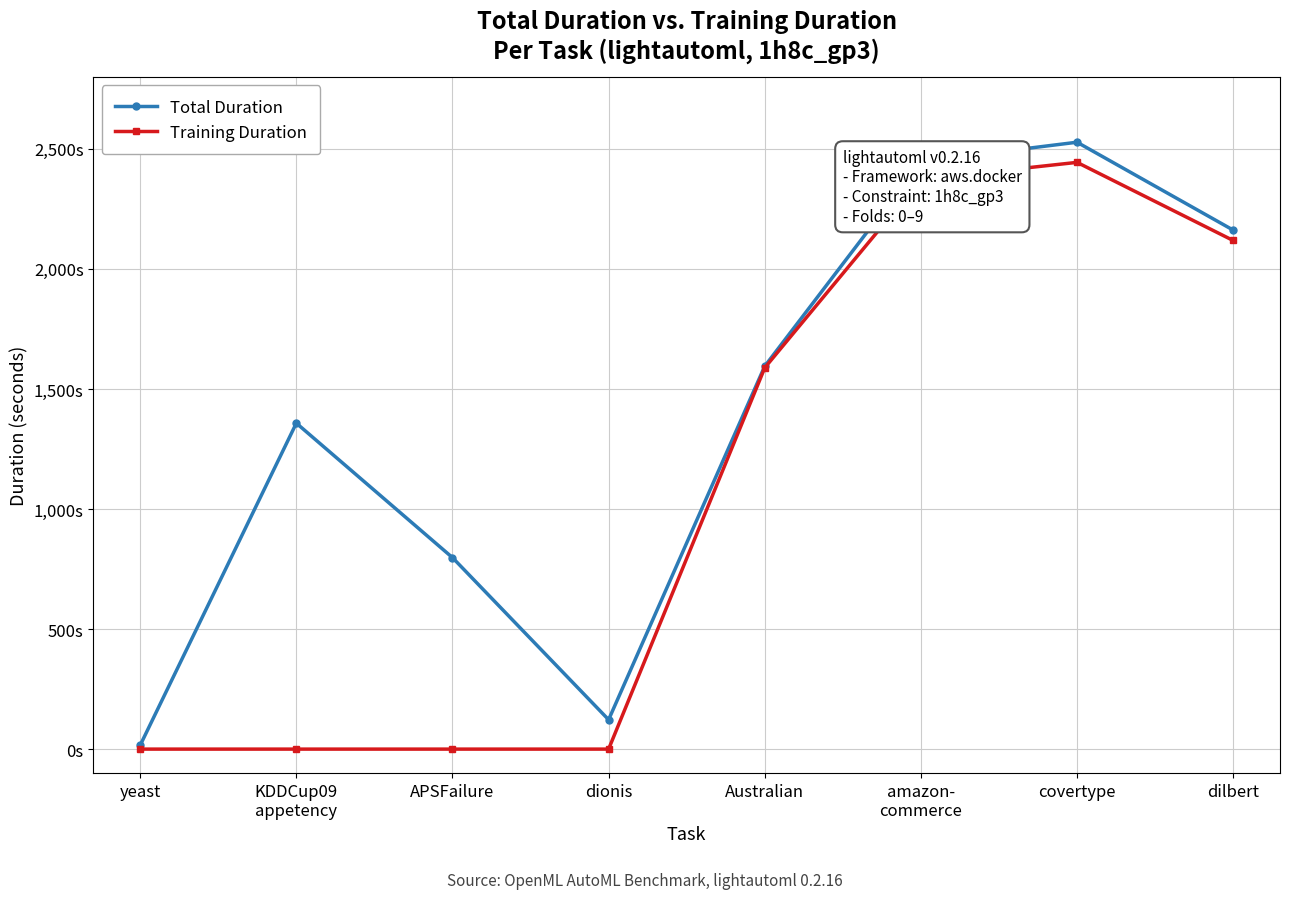

What are all the series names shown in the legend?

Total Duration, Training Duration